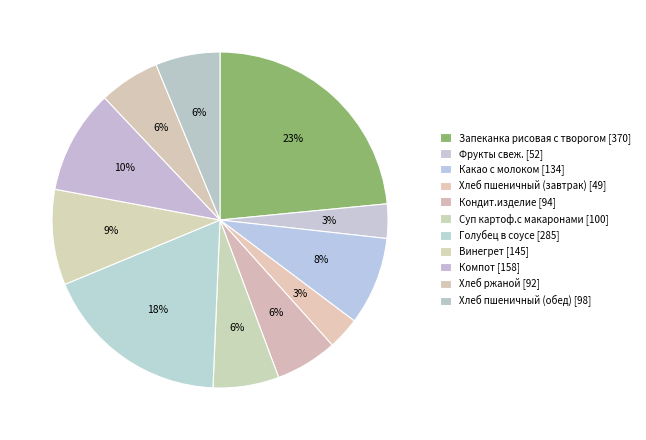

How many slices are in this pie chart?

11